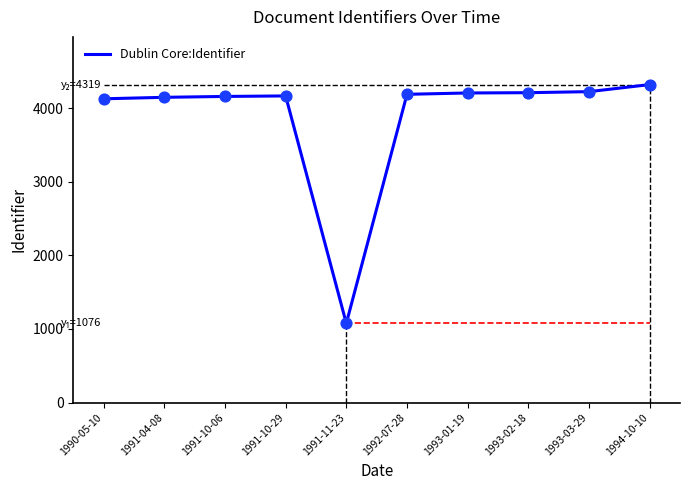

What is the change in value from 1991-04-08 to 1993-01-19?

+59